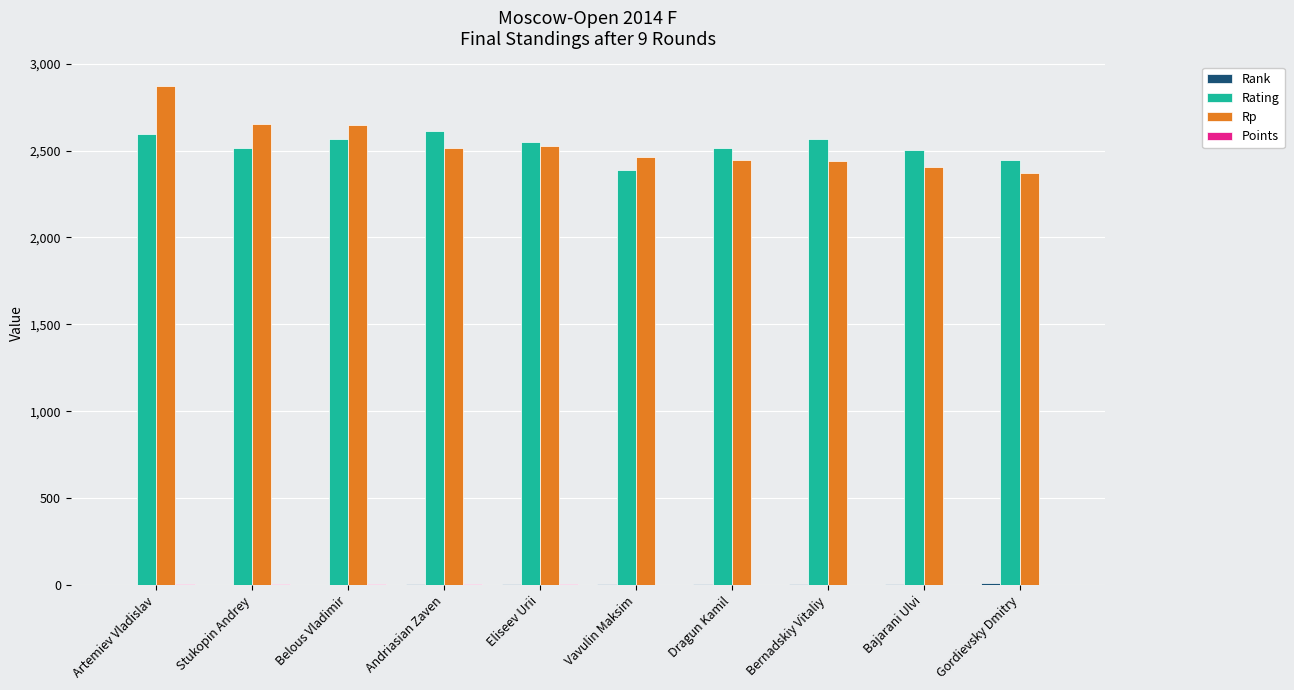

What is the greatest value displayed?

2869.0